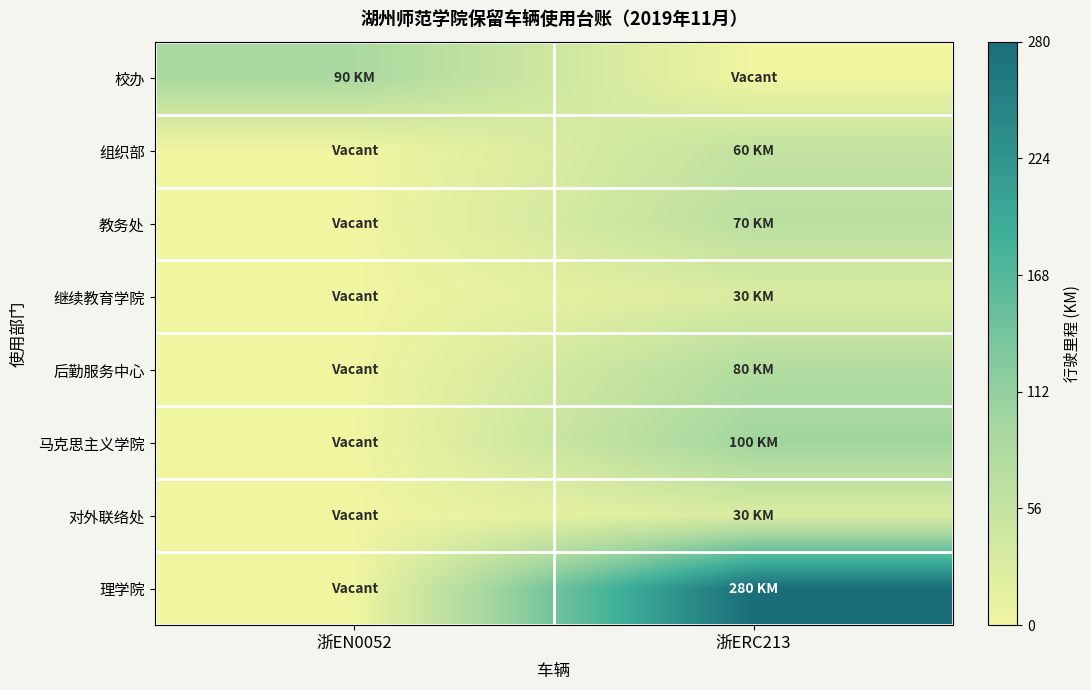

Rank the series at 浙ERC213 from lowest to highest value.

校办, 继续教育学院, 对外联络处, 组织部, 教务处, 后勤服务中心, 马克思主义学院, 理学院